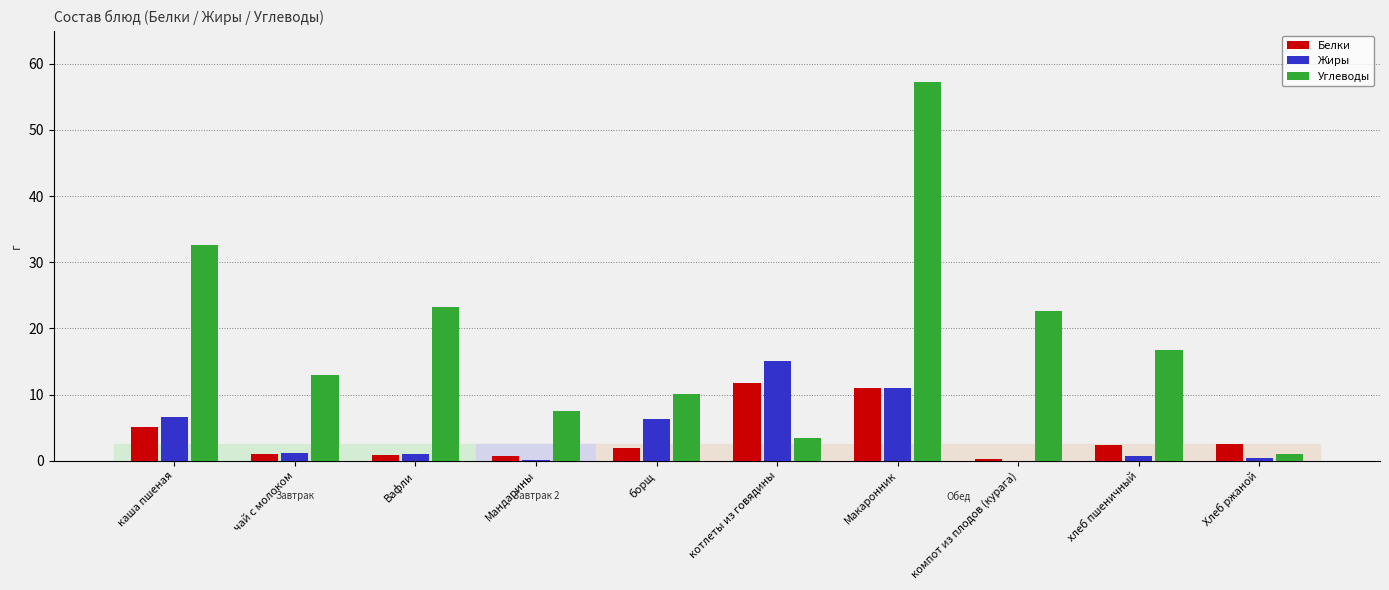

Are the bars grouped side by side (vs. stacked)?

Yes